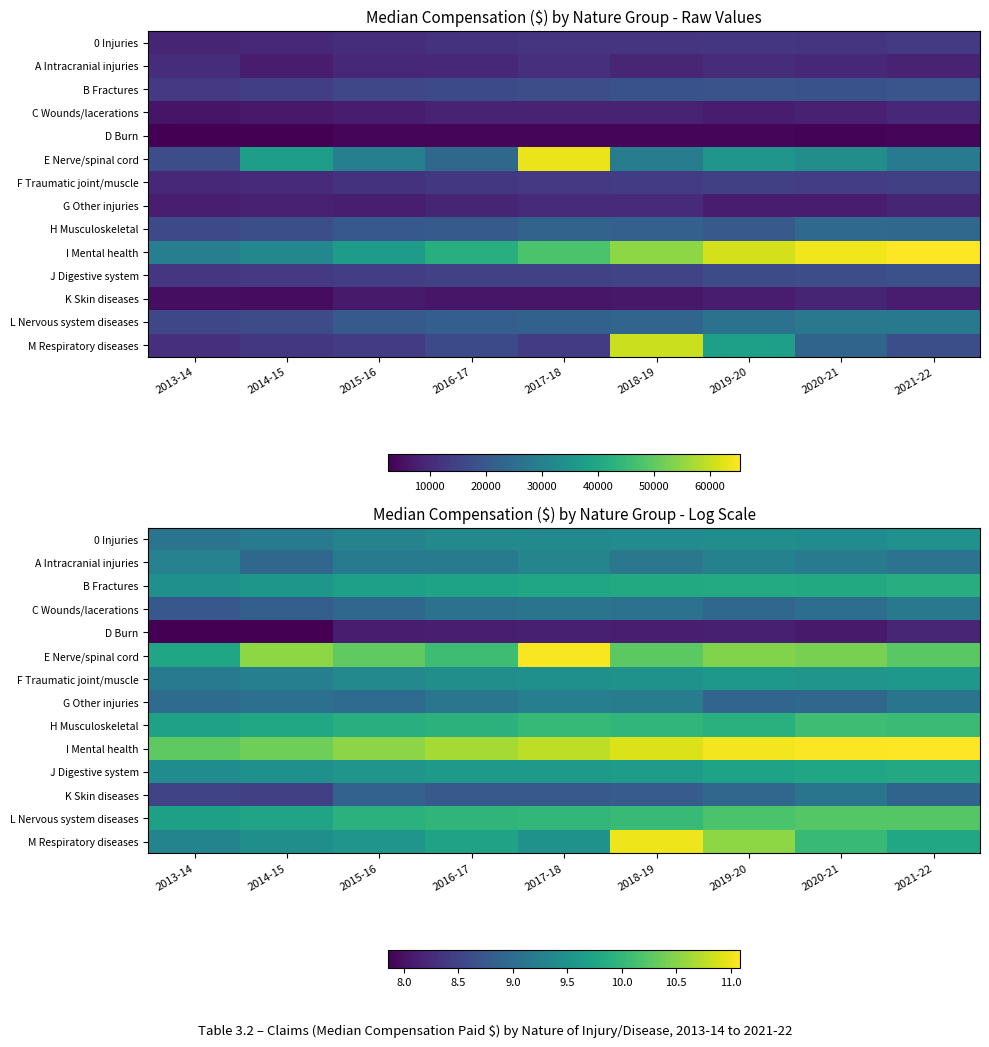

At how many categories does at least one series exceed 10?

9